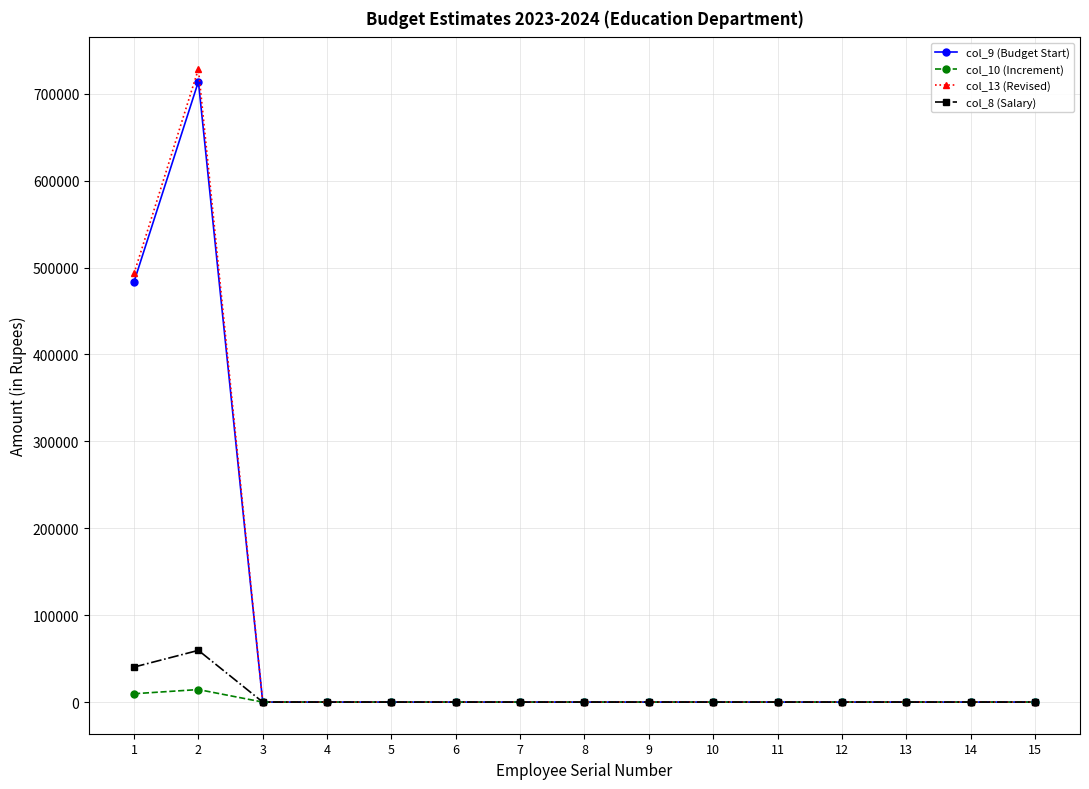

Which series has the widest spread of values?

col_13 (Revised)